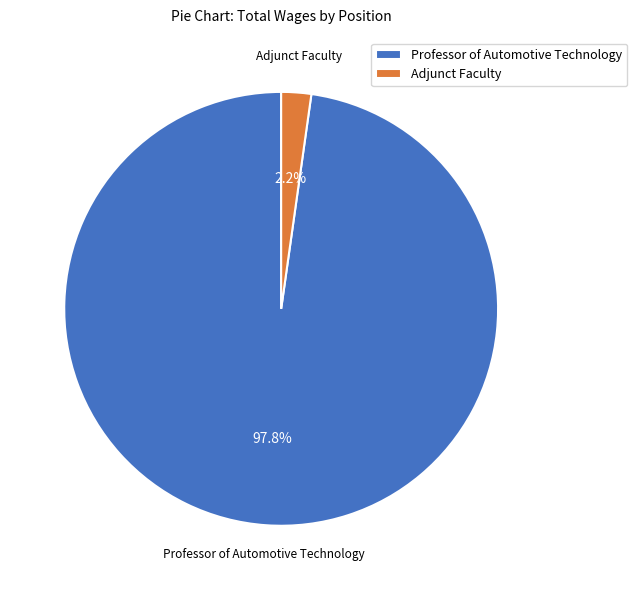

Which has a higher value, Professor of Automotive Technology or Adjunct Faculty?

Professor of Automotive Technology